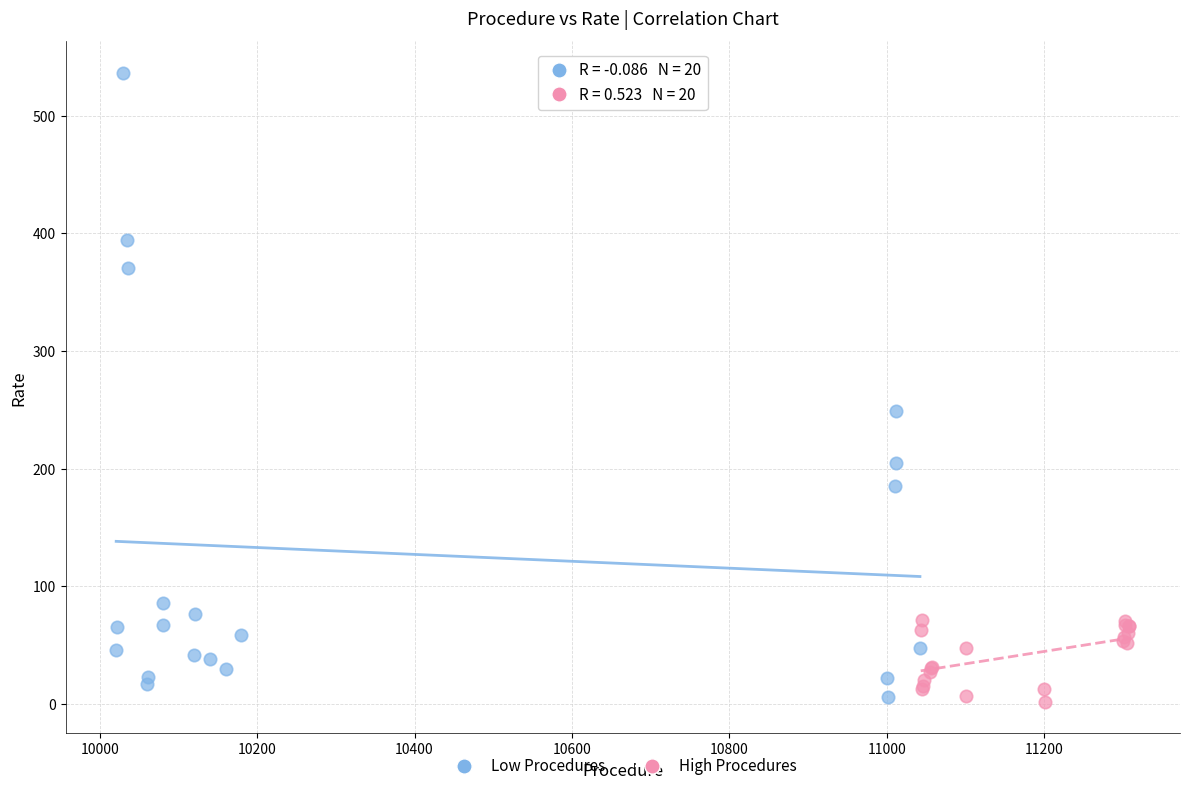

Which series has the widest spread of Y values?

Low Procedures